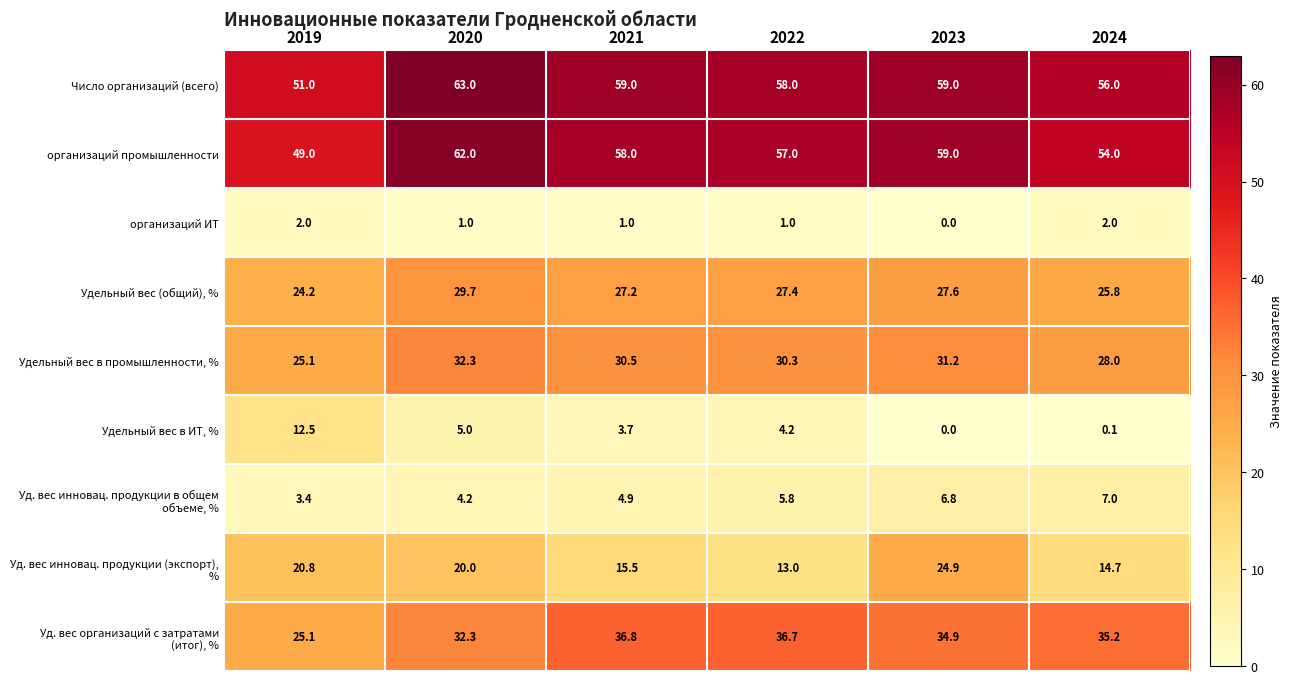

Rank the categories by Удельный вес (общий), % value from lowest to highest.

2019, 2024, 2021, 2022, 2023, 2020